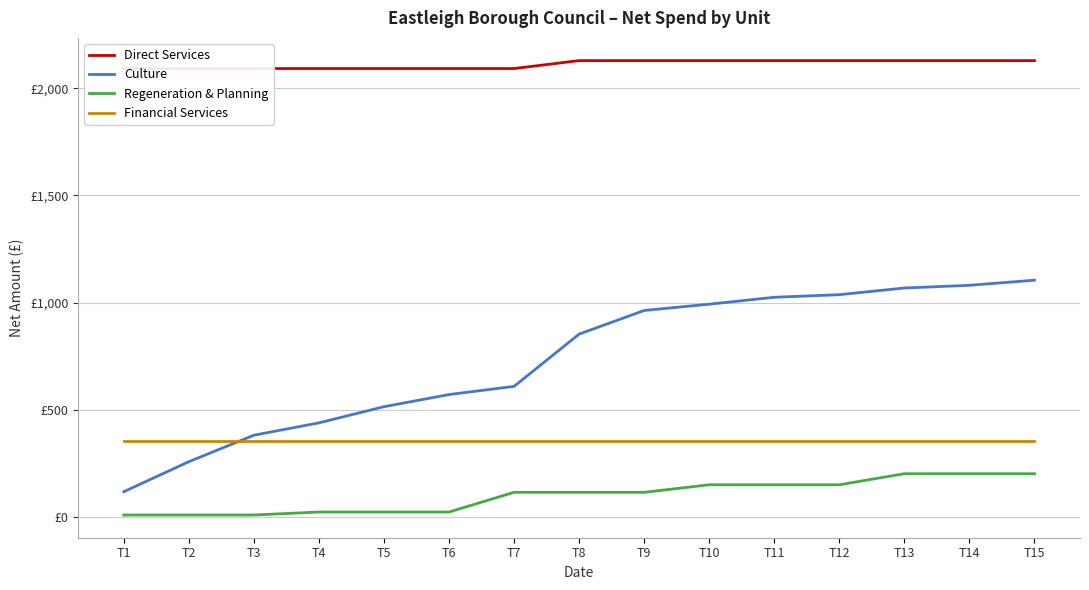

What is the total value across all series at T7?

3171.9